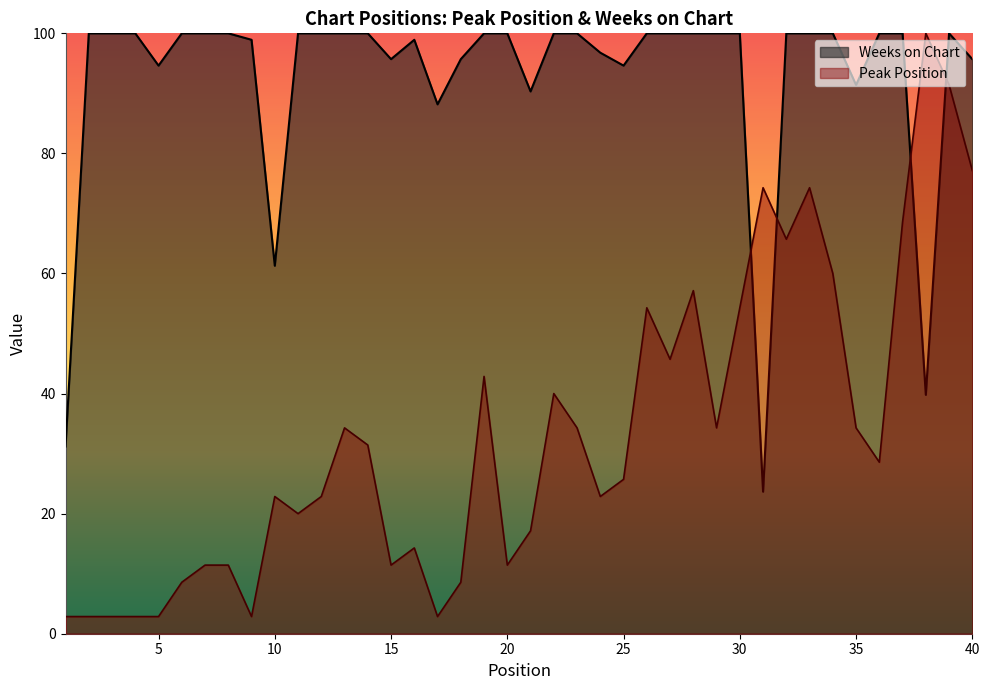

Where is Weeks on Chart nearest to the value 61?

10